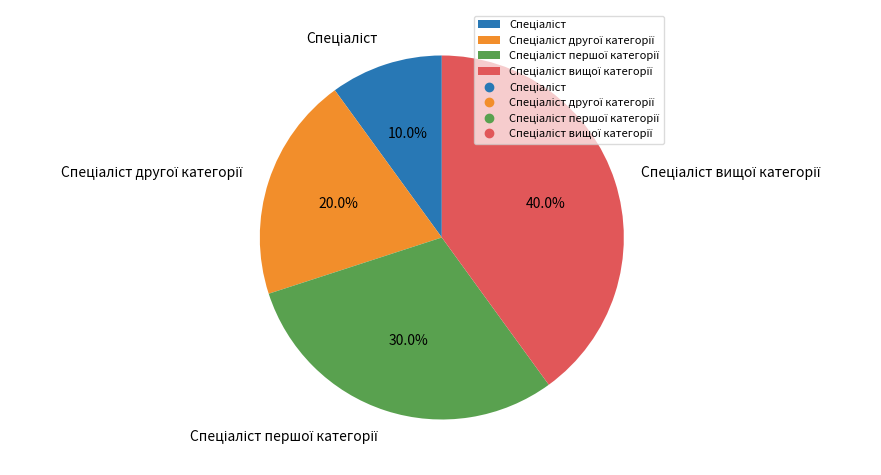

How many segments does this pie chart have?

4